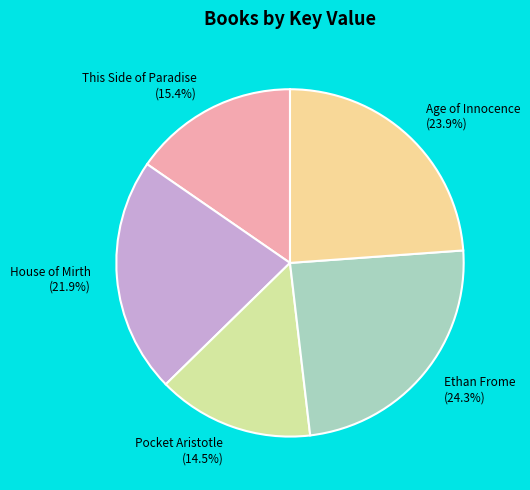

How many segments does this pie chart have?

5